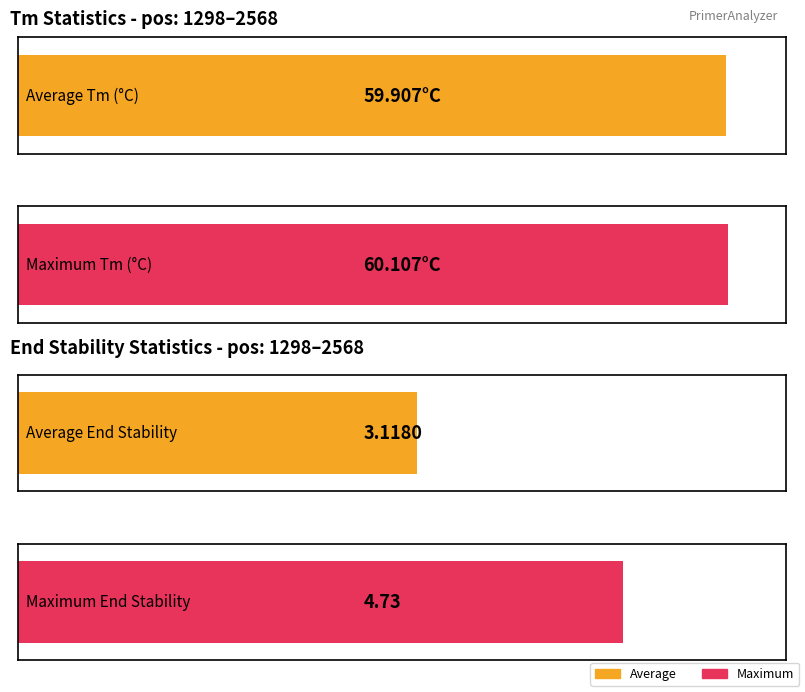

What is the average value of the PRIMER_RIGHT_0_TM series?

59.9